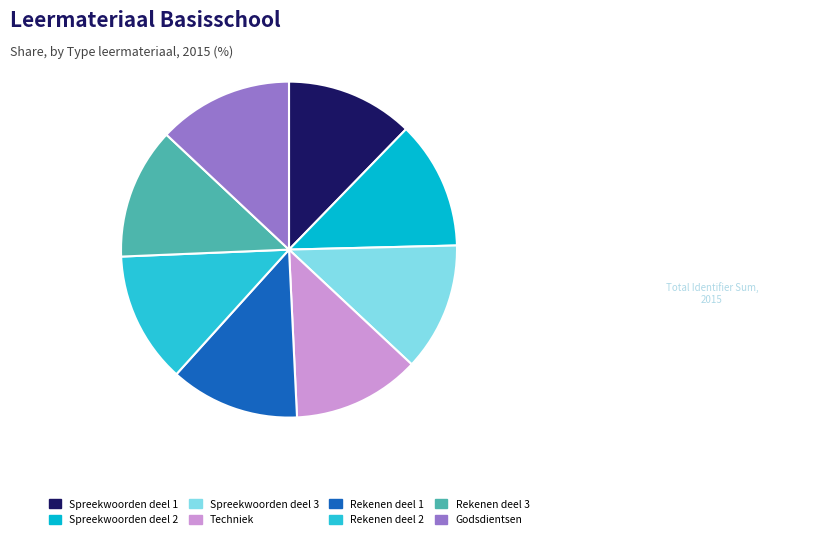

To the nearest percent, what portion does Rekenen deel 3 represent?

13%